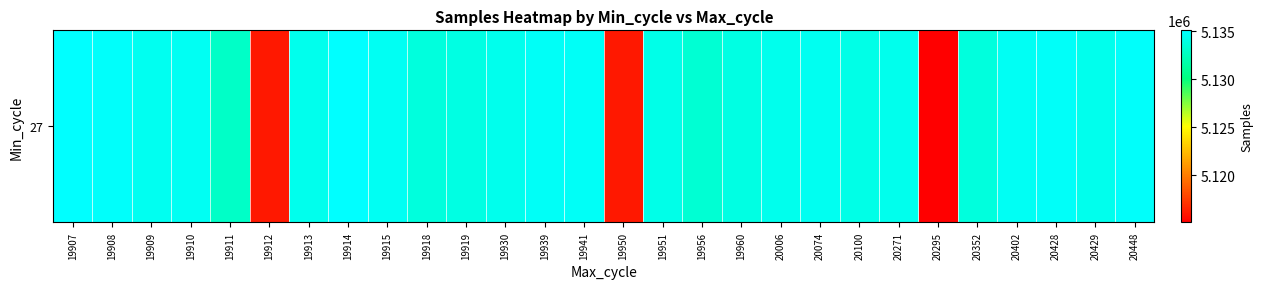

True or false: the data shows 1676996 at 20074.

False